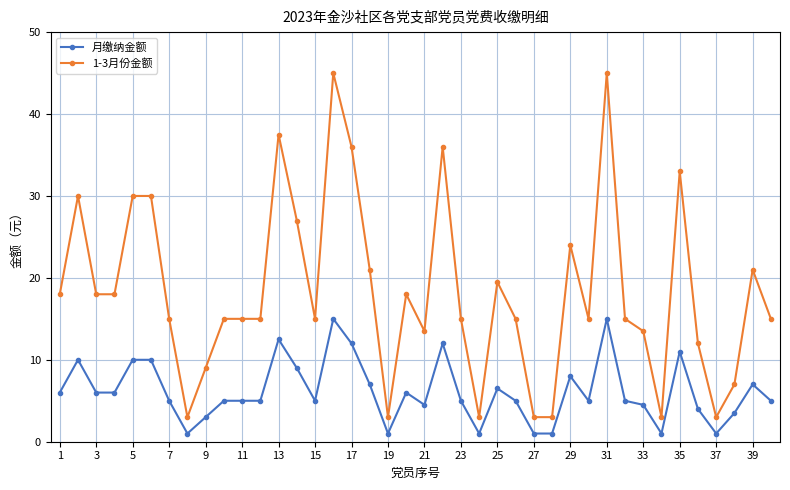

What is the minimum value for 月缴纳金额?

1.0